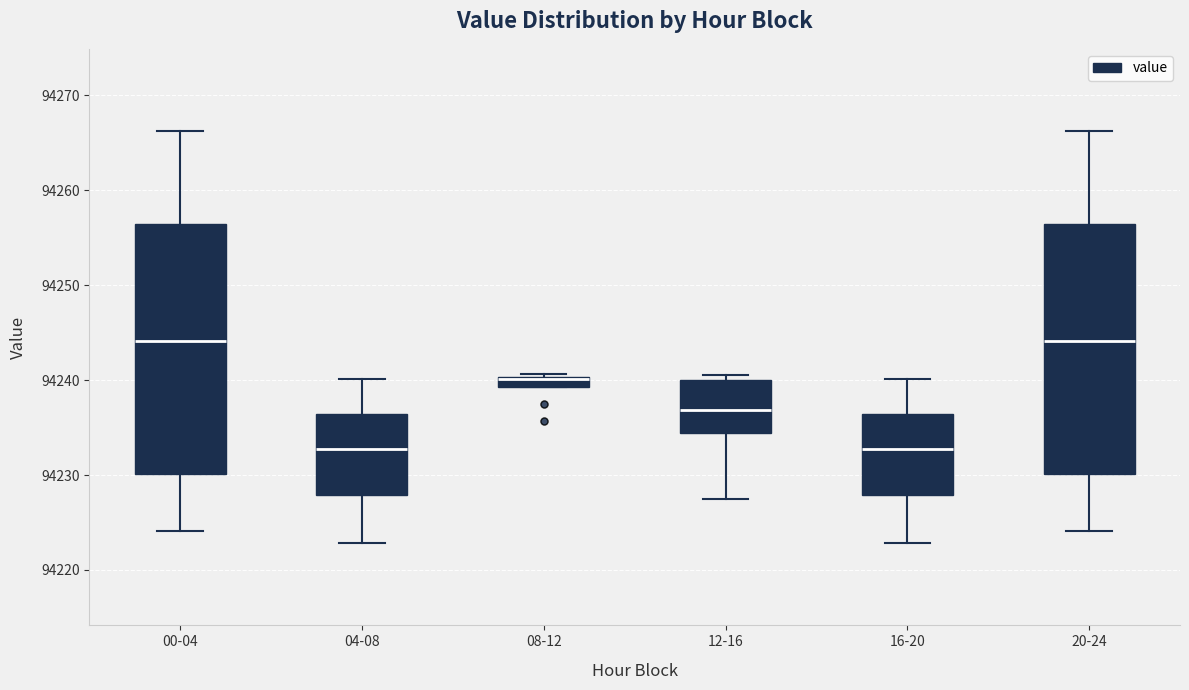

Where does the lower whisker of the box for 12-16 end on the y-axis? The values are not printed on the chart, so give them approximately, as read against the axis.

94227